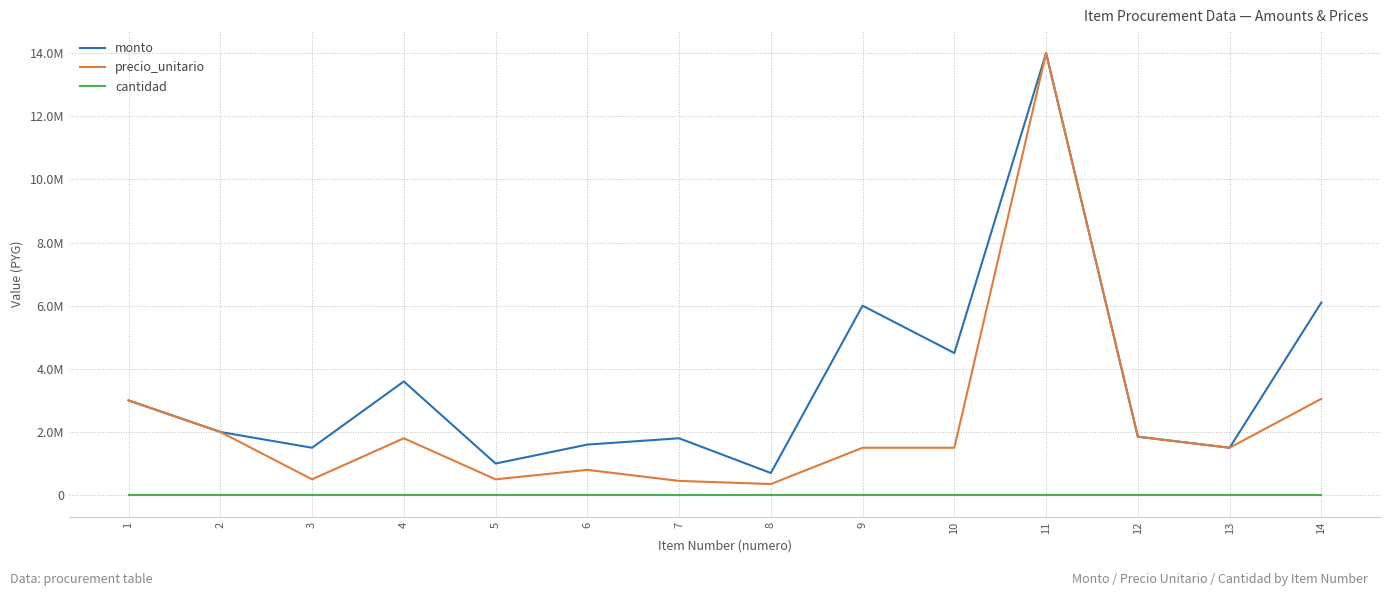

What is the difference between the monto values at 3 and 1?

1500000